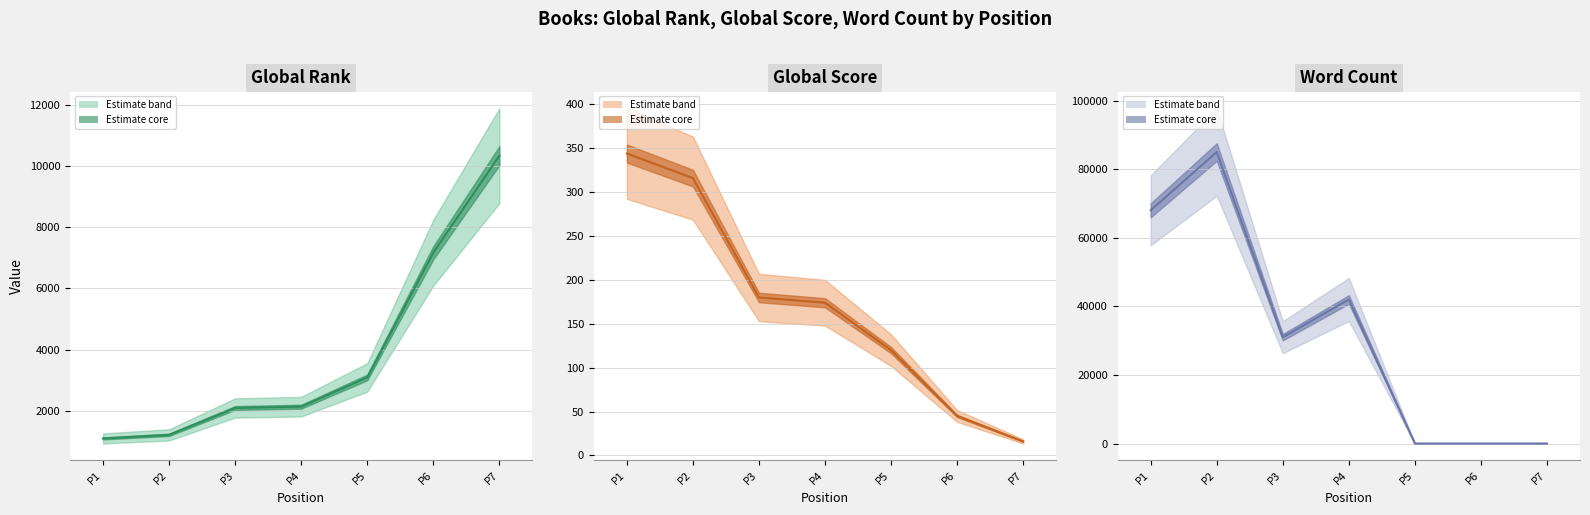

How many data points does each series have?

7